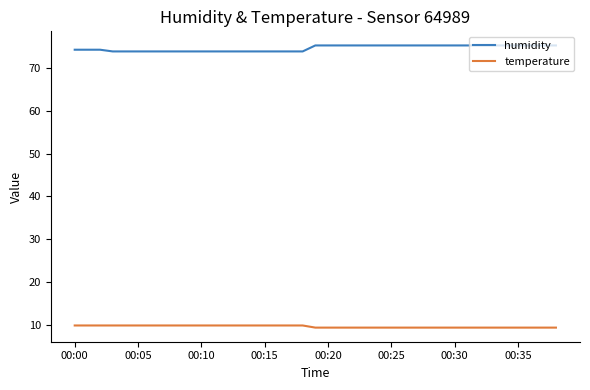

True or false: humidity and temperature cross at least once.

False